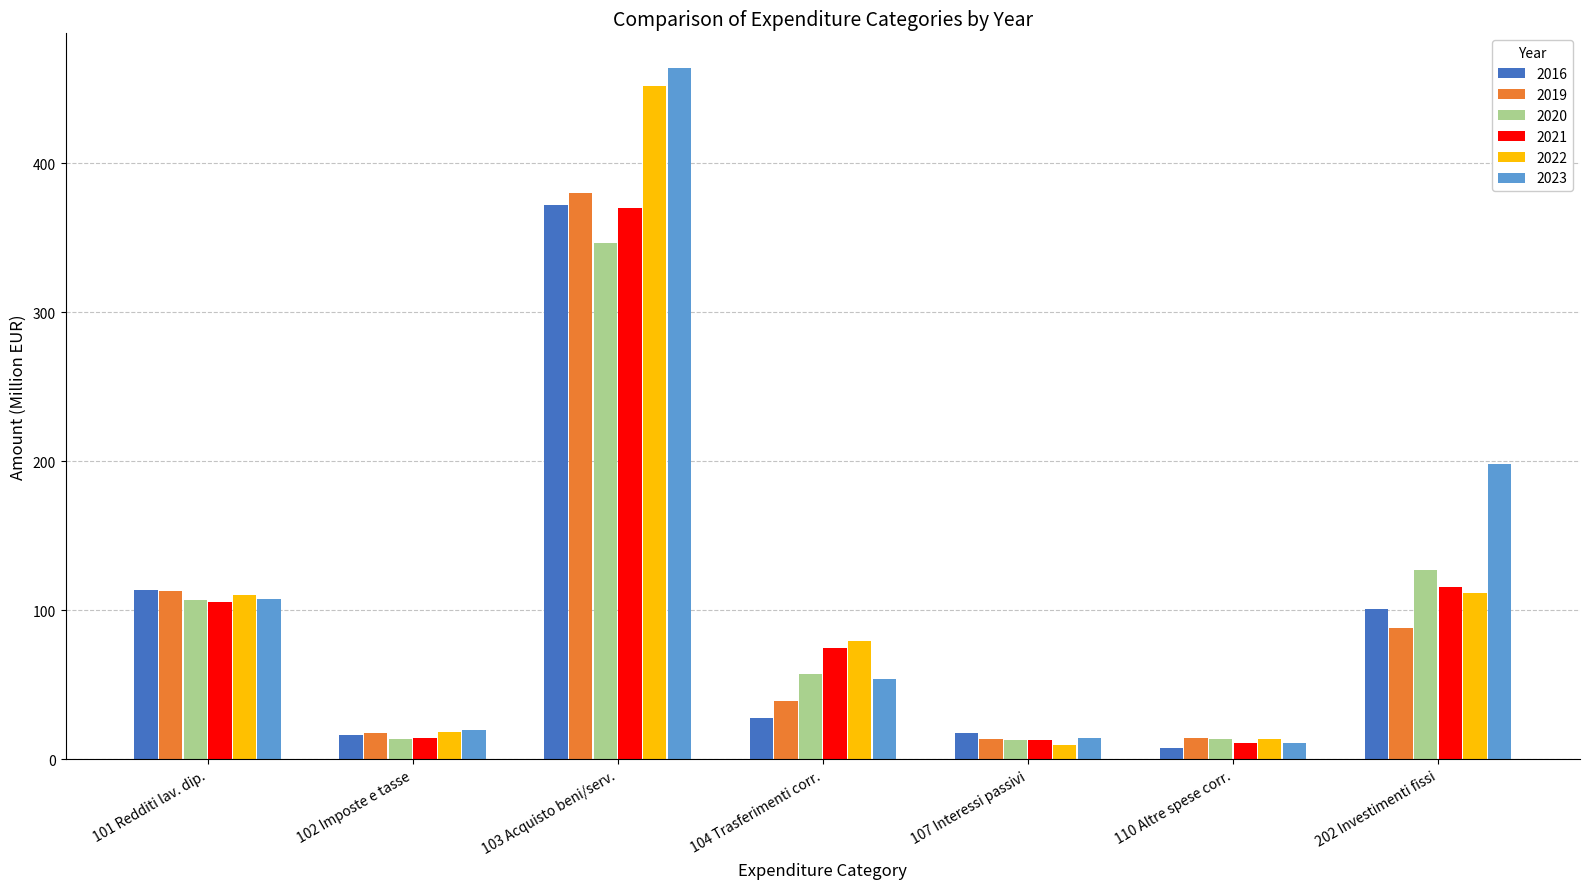

What is the sum of all 2023 values?

867.6